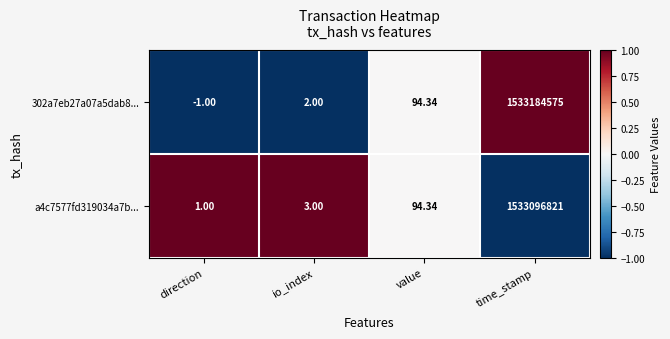

At how many categories does at least one series exceed 0?

4